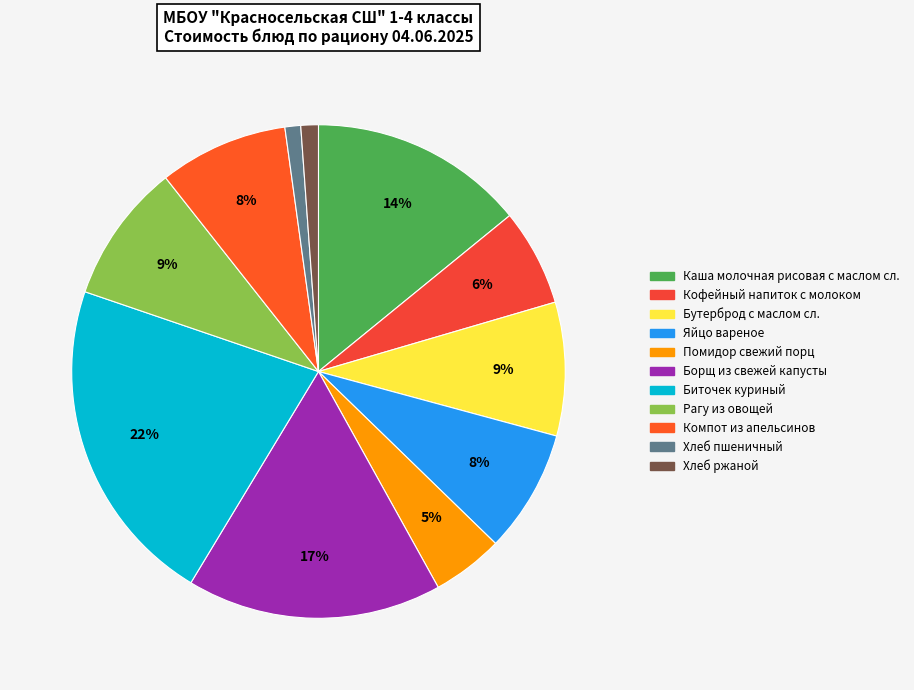

How many segments does this pie chart have?

11